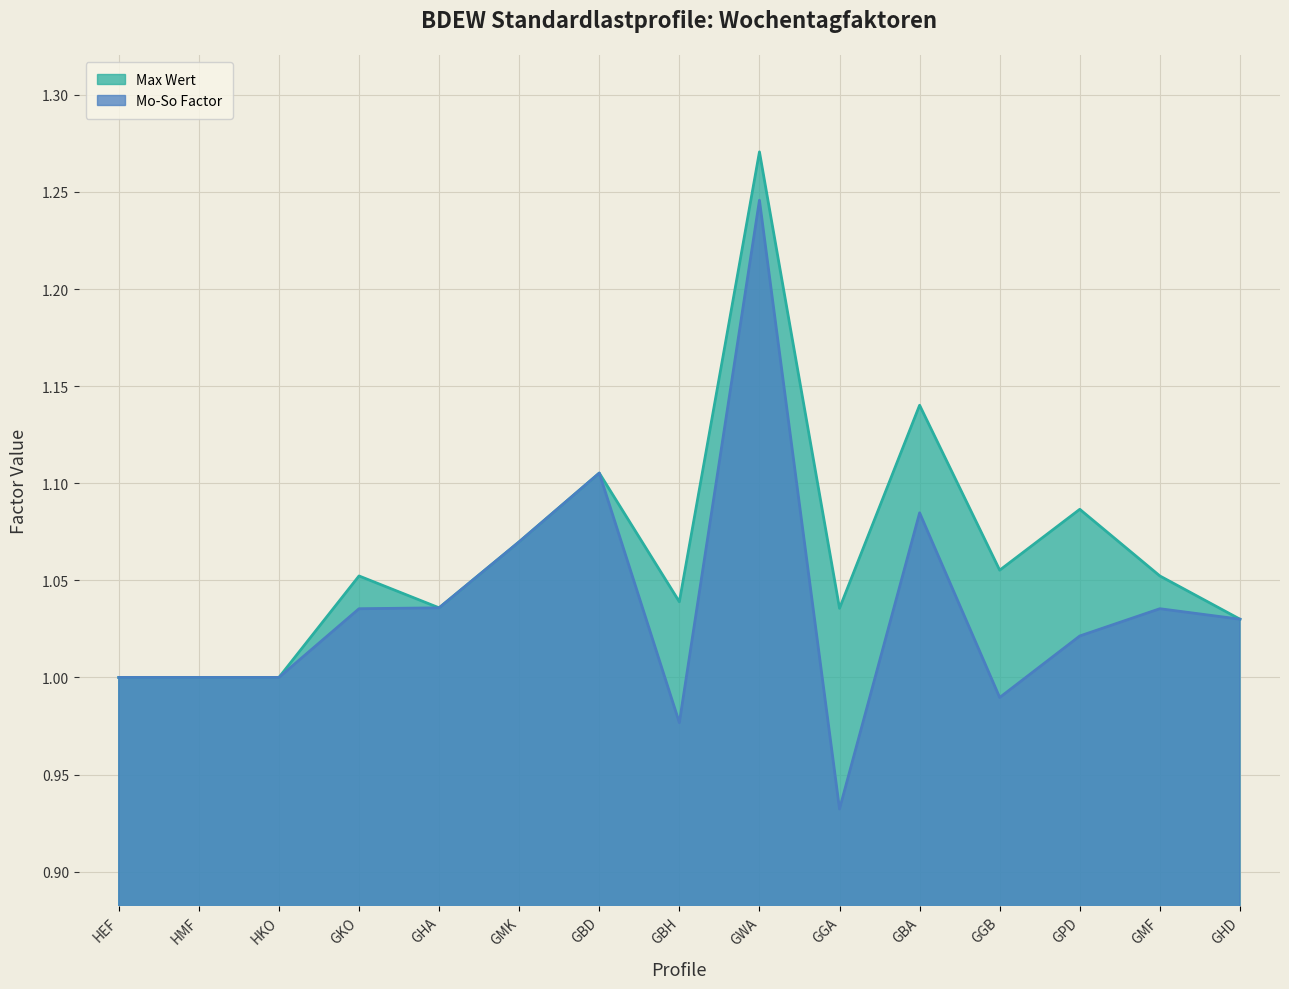

At which category does Mo-So Factor reach its first local peak?

GBD